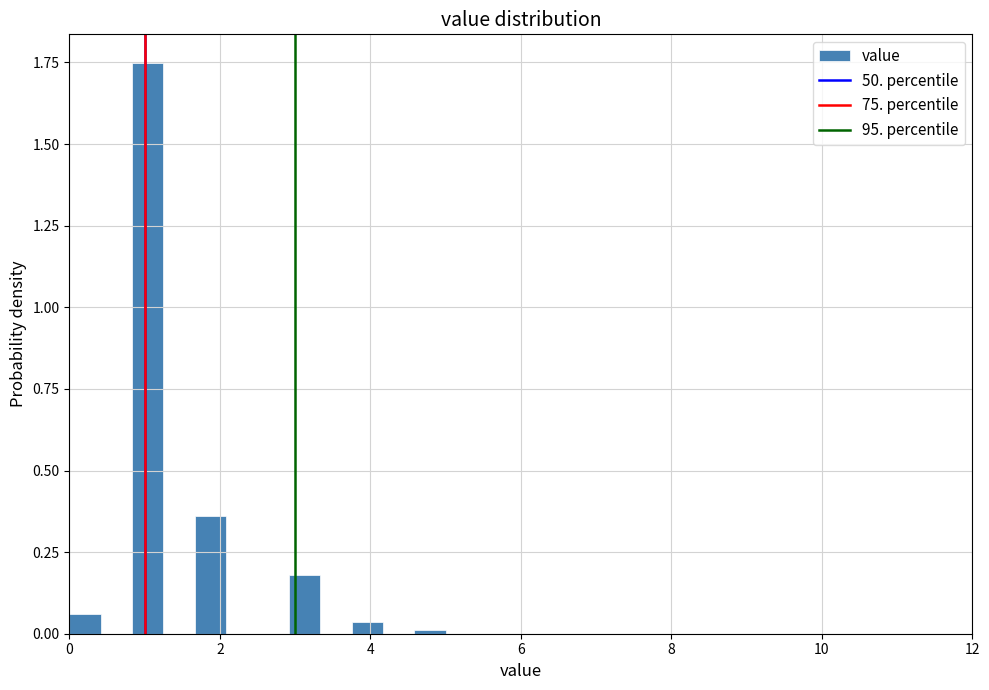

Around what value on the x-axis is the tallest bar? Give the approximate position of its centre, as read against the axis.

1.0